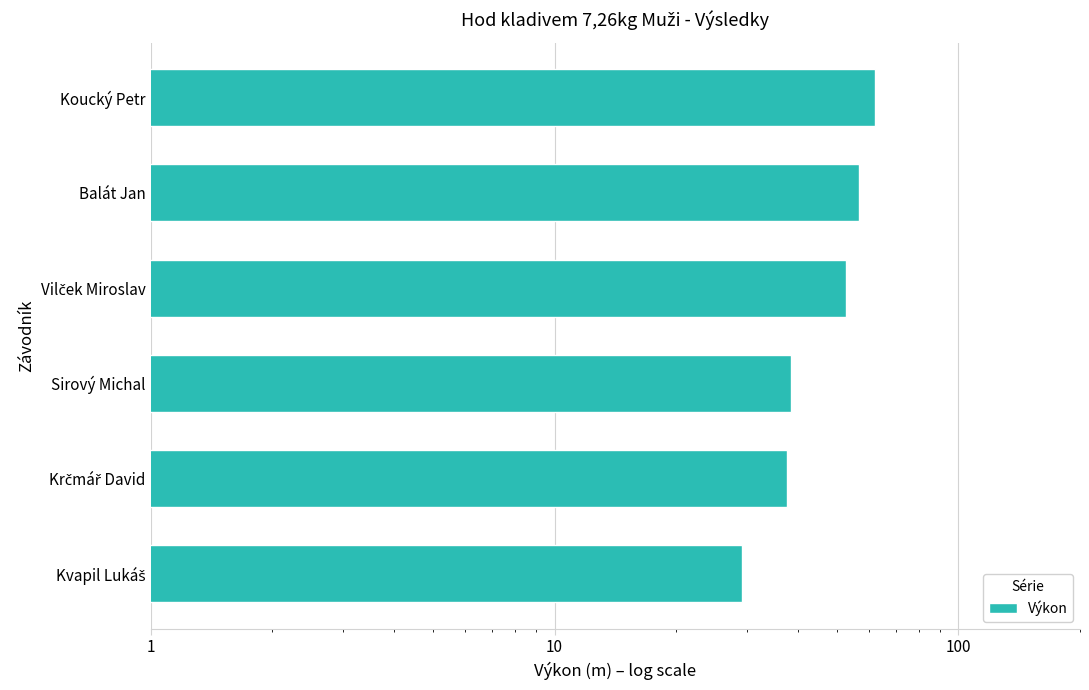

What is the average value?

46.1